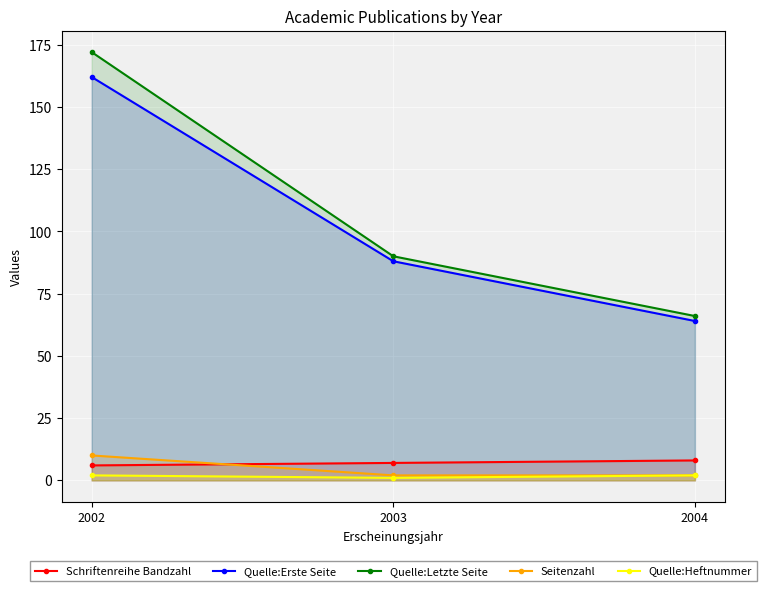

At which category is the sum across all series the highest?

2002